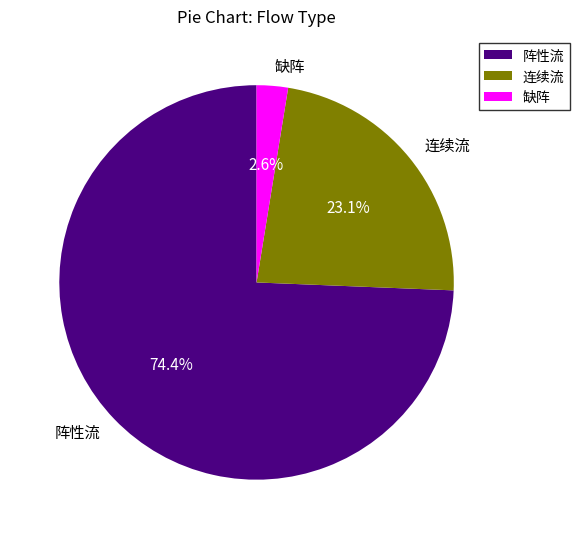

How many segments does this pie chart have?

3